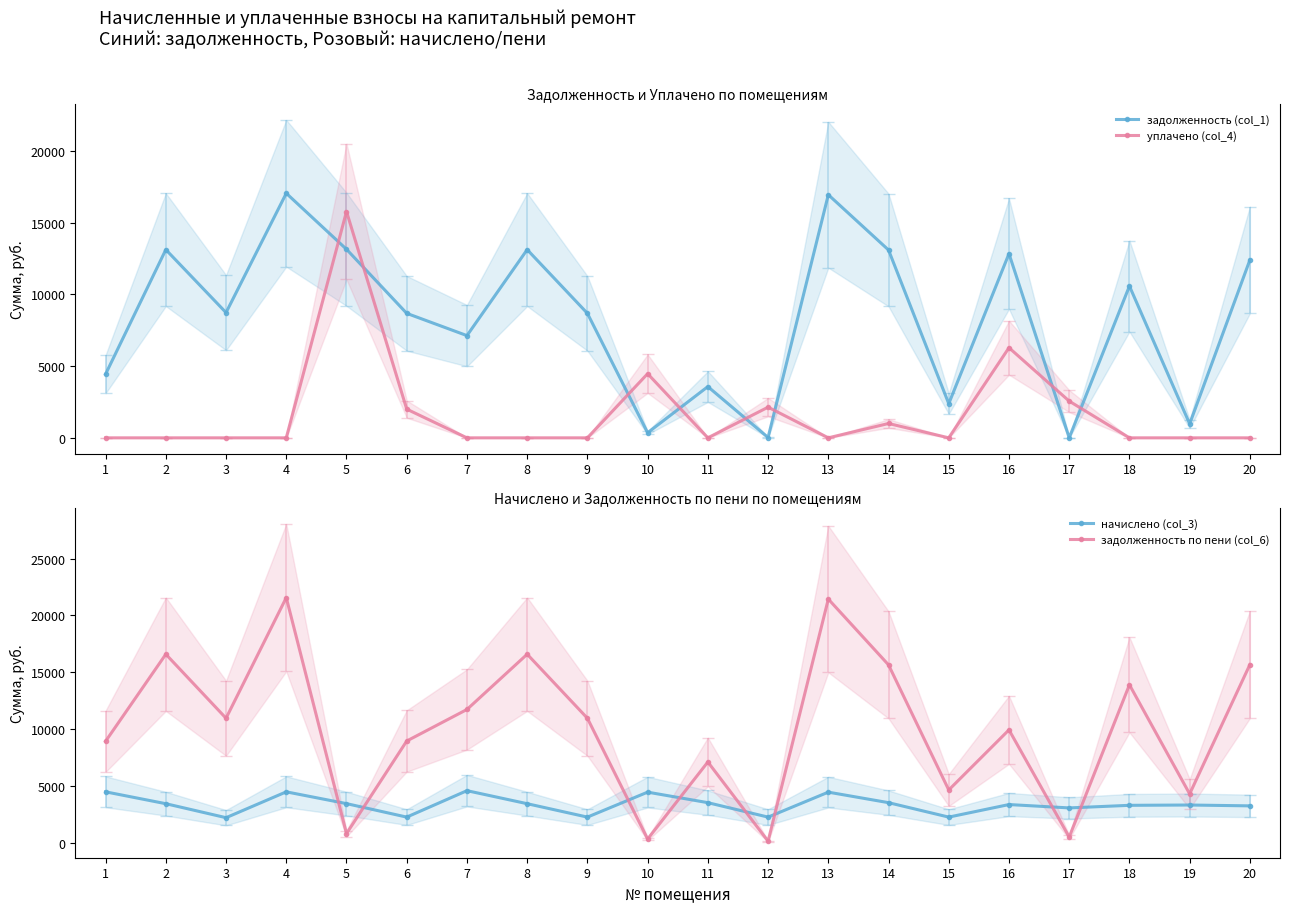

Which has a higher value, 19 or 17?

19